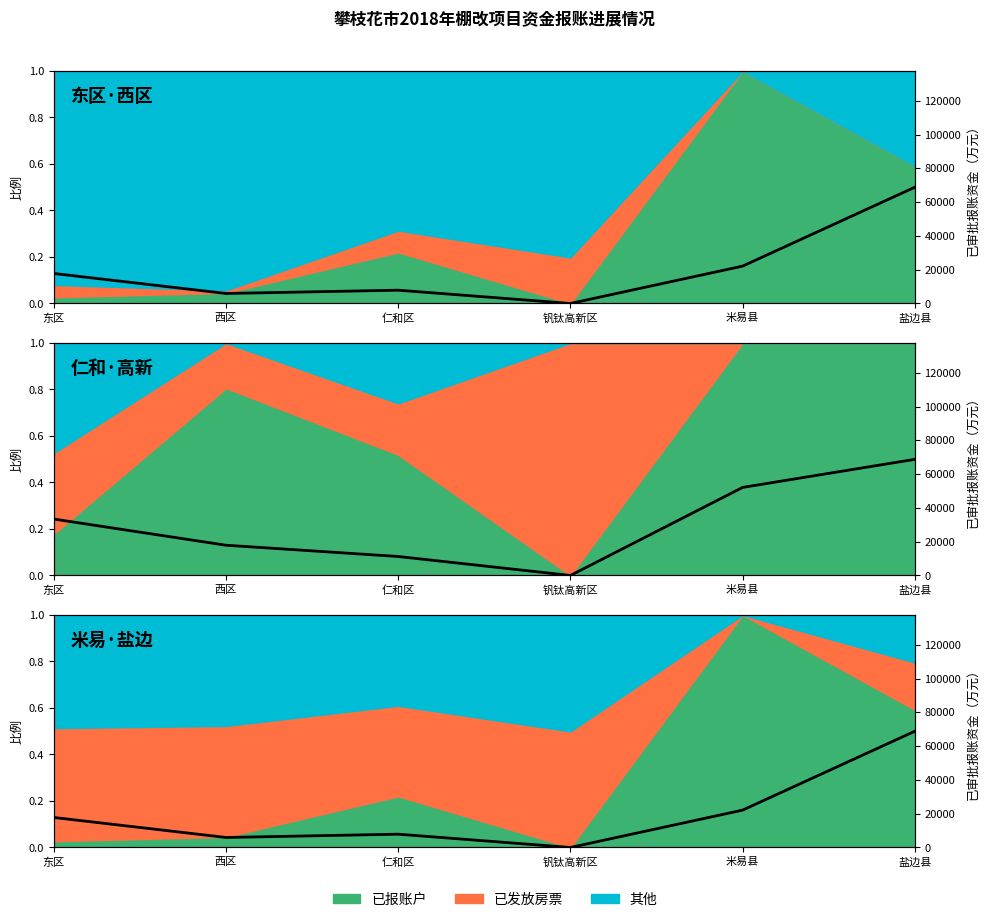

What is the change in value from 西区 to 米易县?

+16201.2